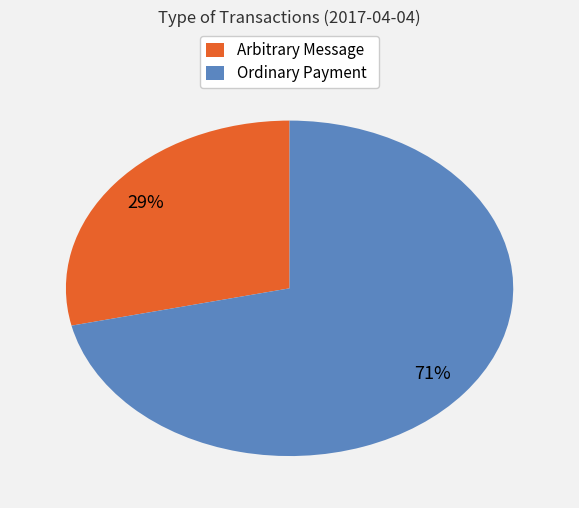

Is the sum of Arbitrary Message and Ordinary Payment greater than half?

Yes